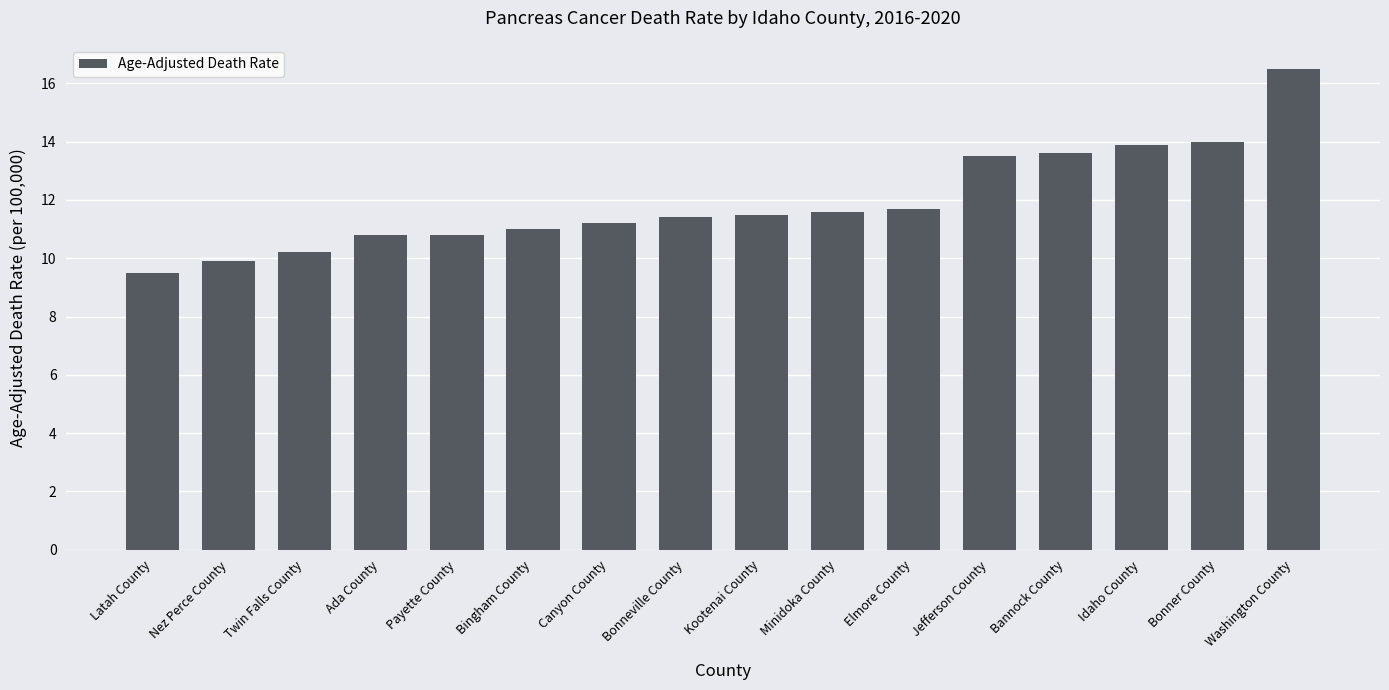

What position from the right is Bonner County?

2